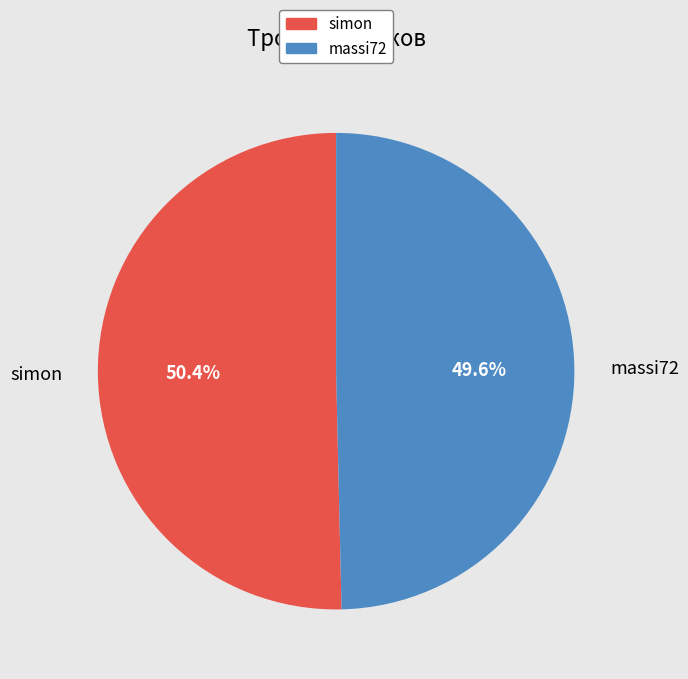

To the nearest percent, what portion does massi72 represent?

50%